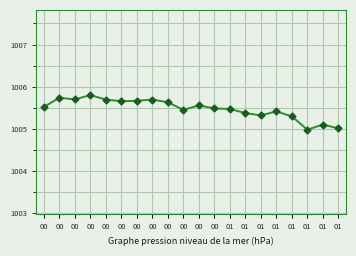

List the labels in order of value, largest first.

00, 00, 00, 00, 00, 00, 00, 00, 00, 00, 00, 01, 00, 01, 01, 01, 01, 01, 01, 01